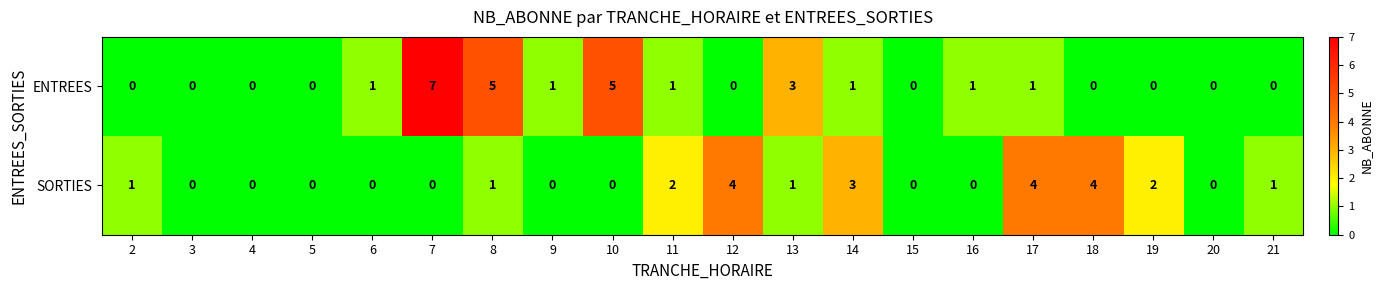

Count the SORTIES values in the range 0 to 2.

16